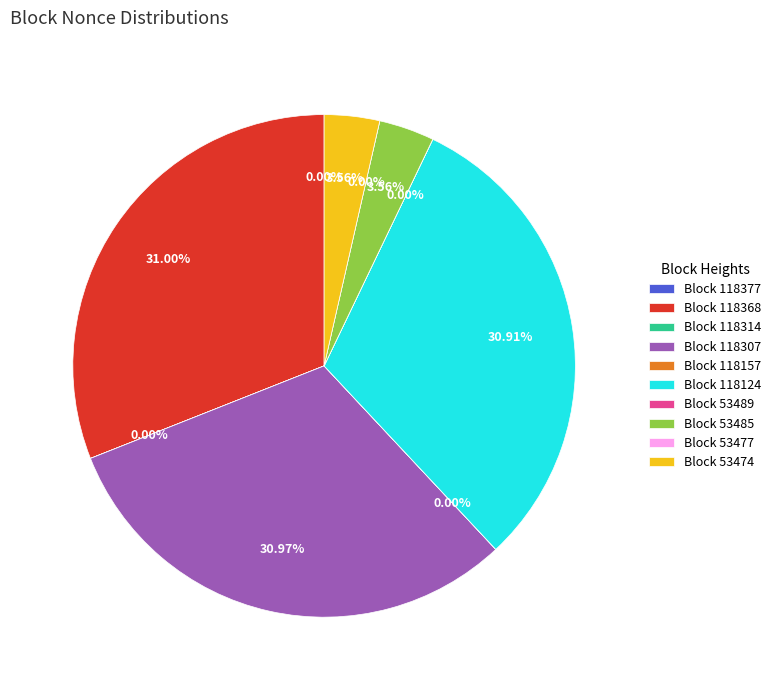

Which slice is the largest?

118368